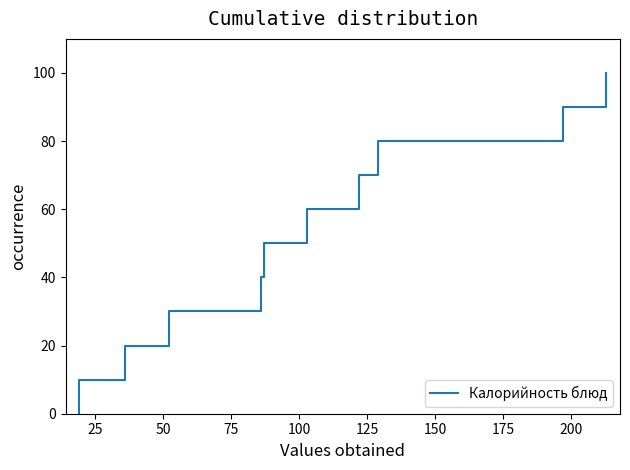

How many lines are shown in the chart?

1